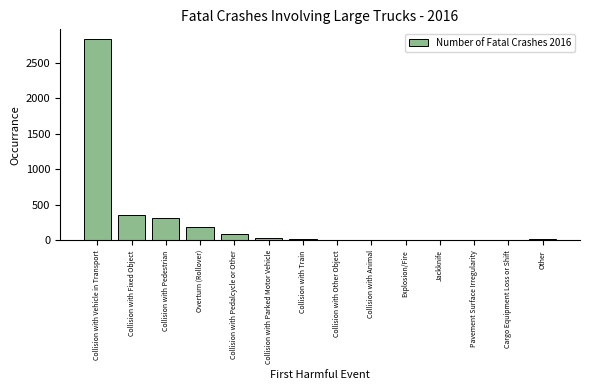

The value at Collision with Vehicle in Transport is 1944. True or false?

False